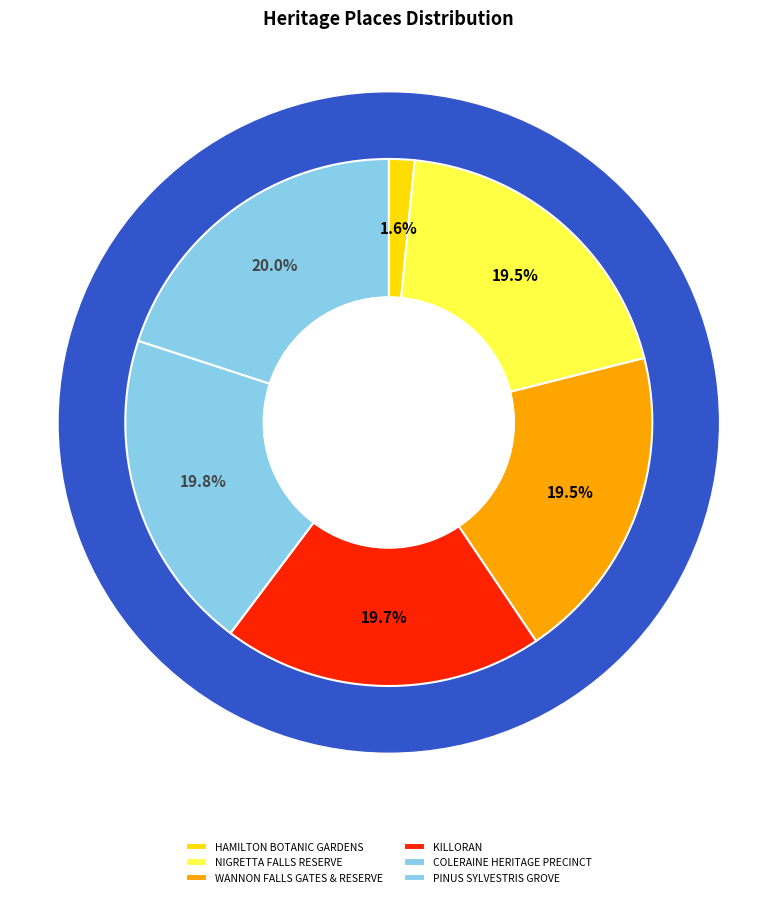

The HAMILTON BOTANIC GARDENS slice represents 9% of the pie. True or false?

False